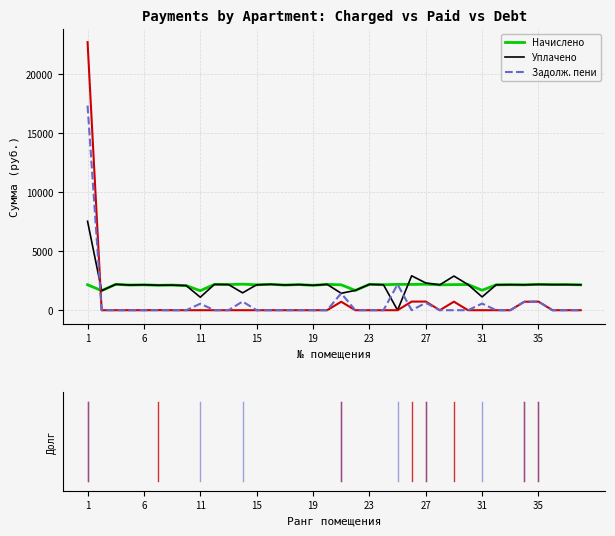

The value of Уплачено at 17 is 3897.8. True or false?

False